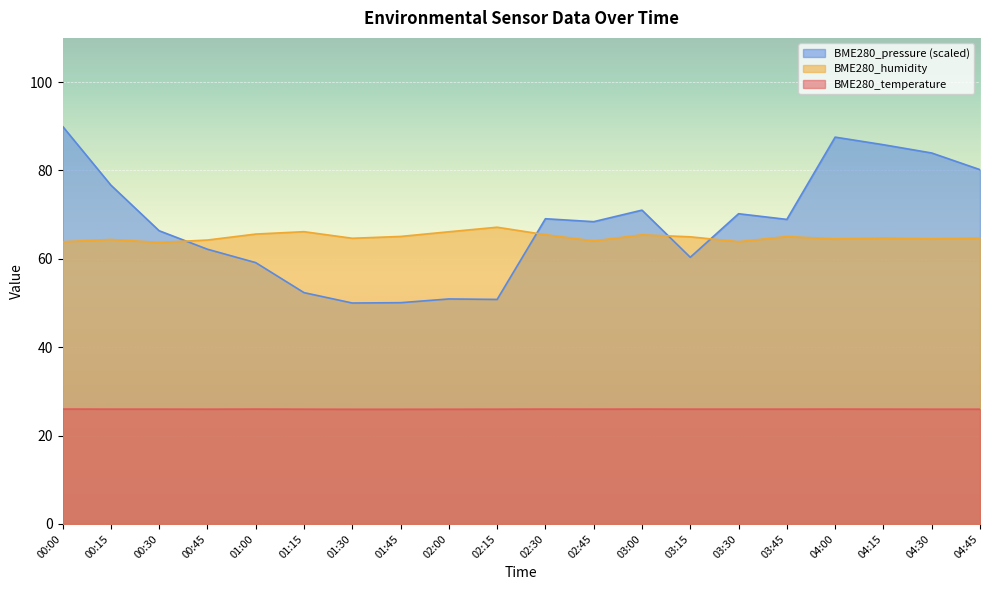

Between which two adjacent categories do BME280_humidity and BME280_pressure_scaled first intersect?

00:30 and 00:45